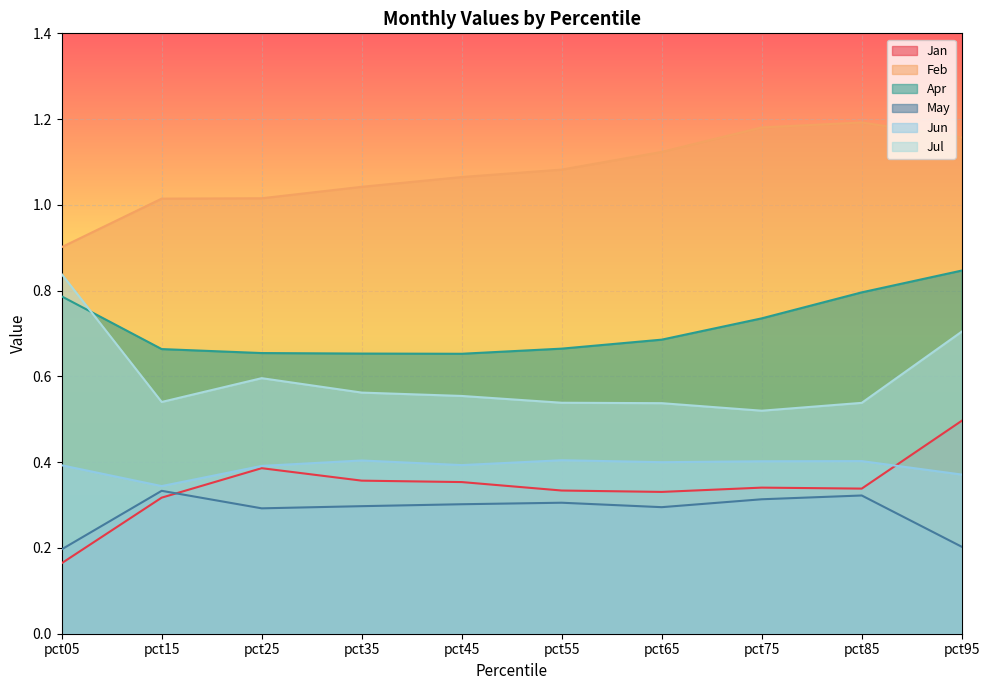

Rank the series at pct55 from lowest to highest value.

May, Jan, Jun, Jul, Apr, Feb